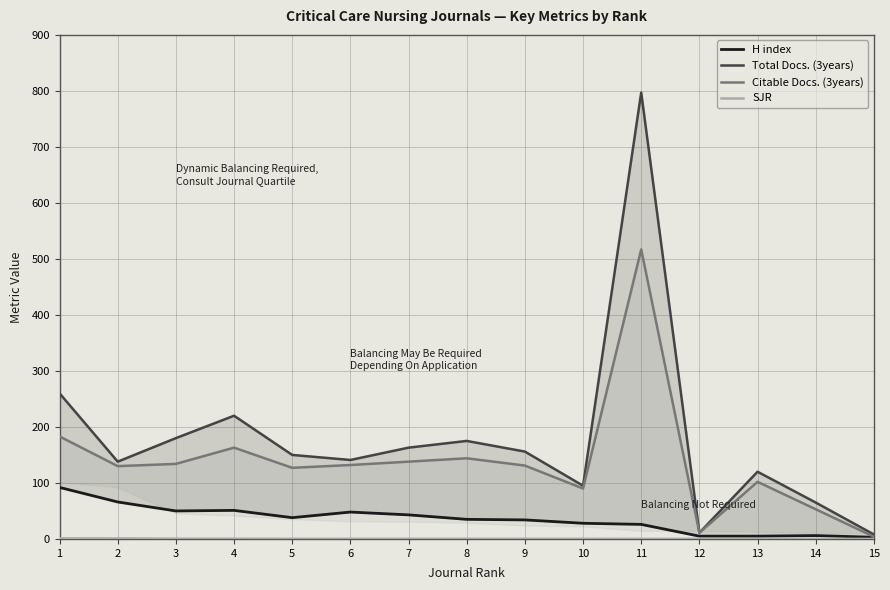

What is the minimum value shown in the chart?

0.1